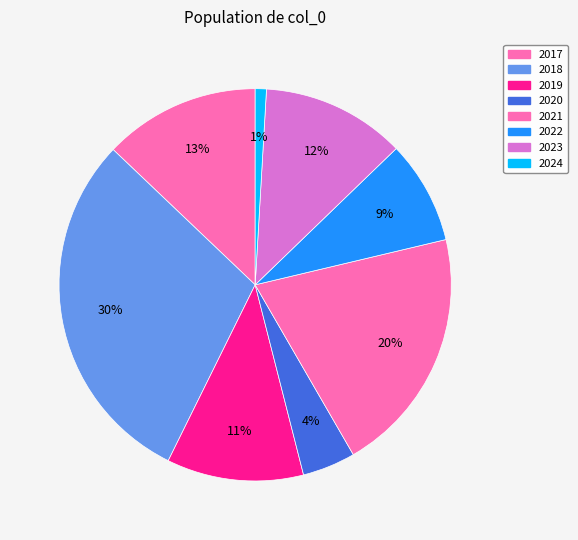

How many slices are in this pie chart?

8